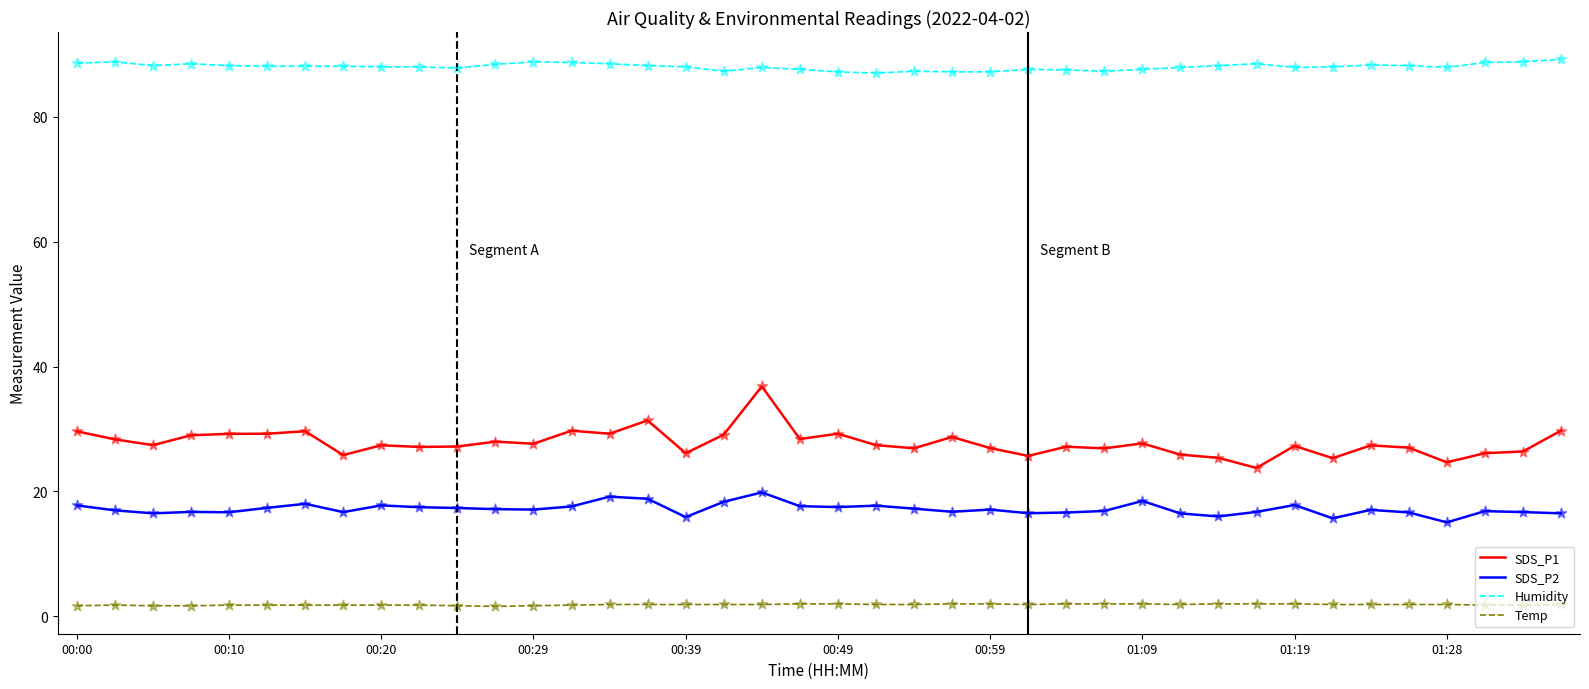

Which series has the largest range (max minus min)?

SDS_P1